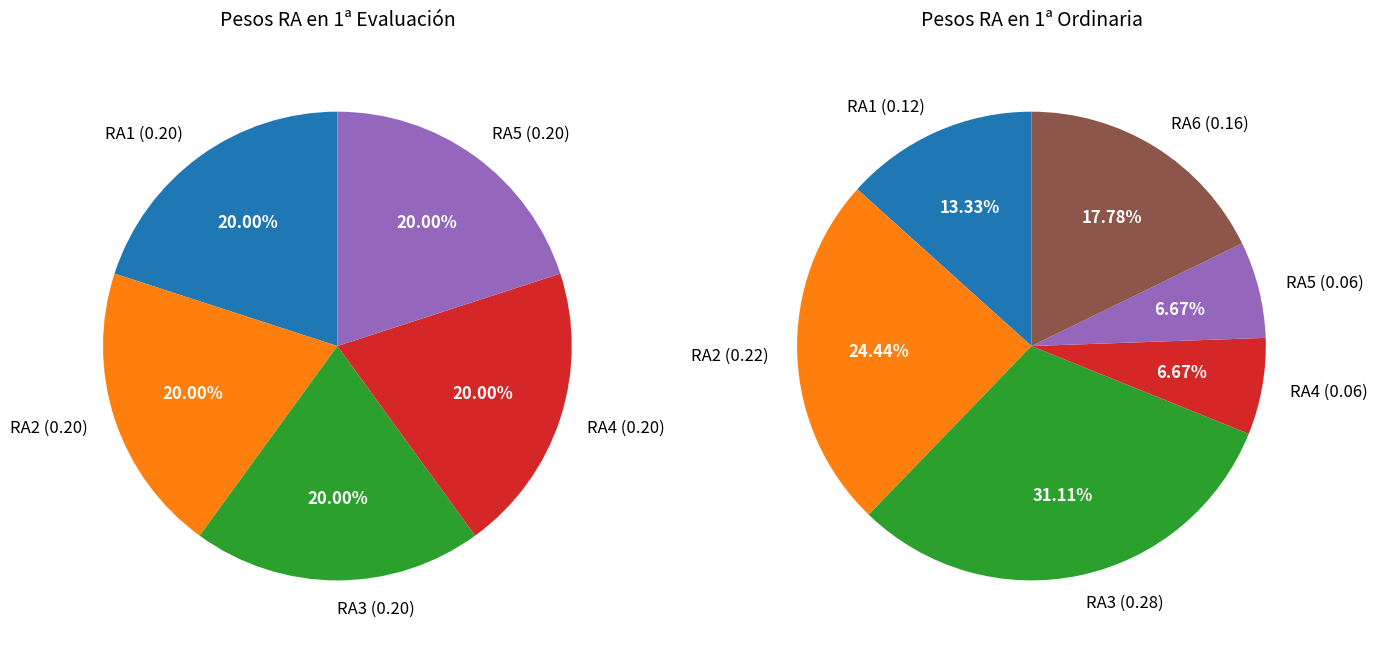

Which slice is the largest?

RA1